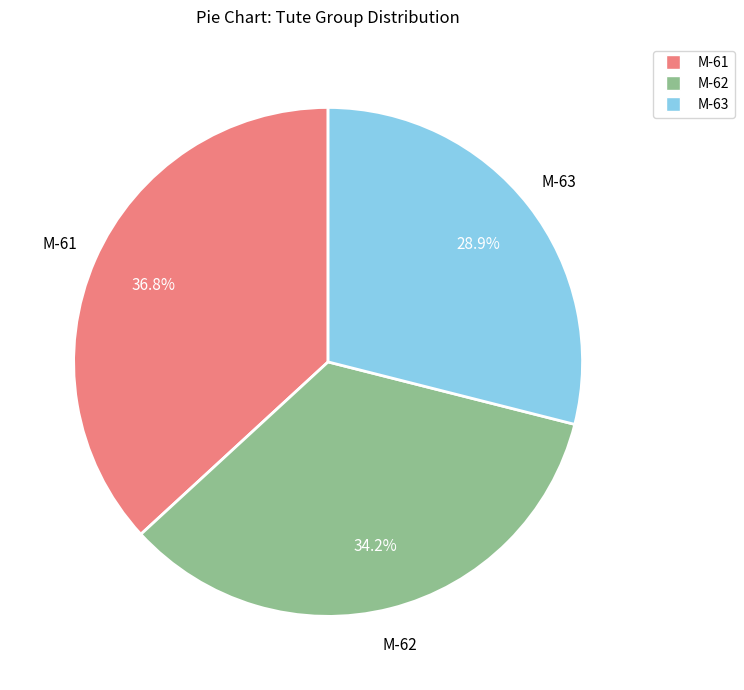

To the nearest percent, what portion does M-63 represent?

29%